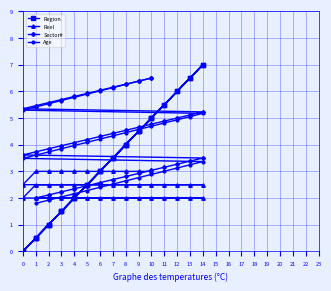

How many lines are shown in the chart?

4